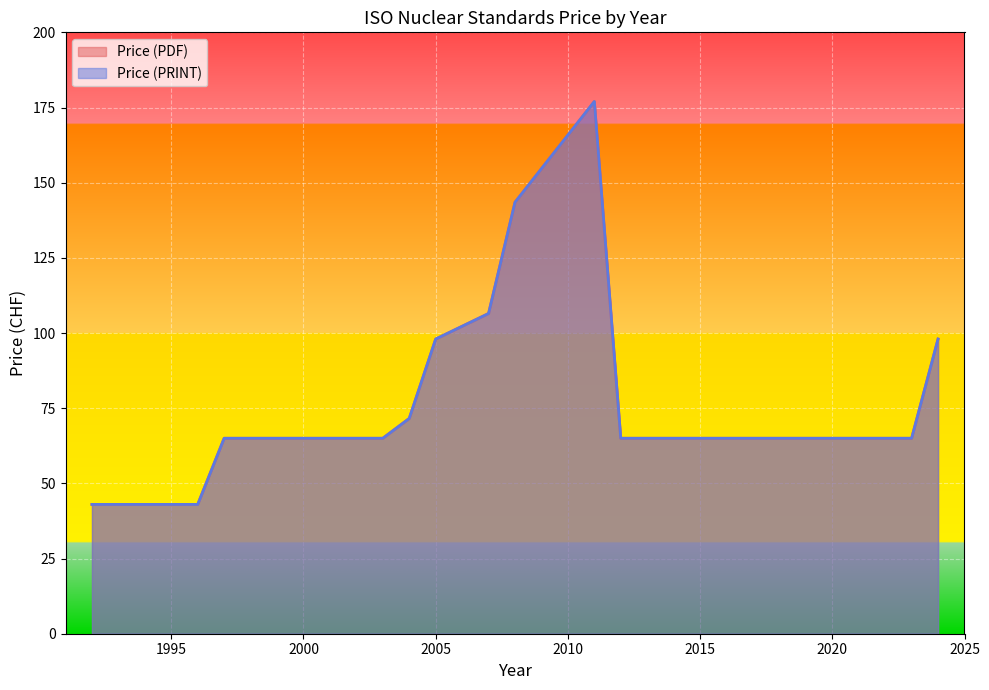

Between 1992 and 2023, which is larger?

2023